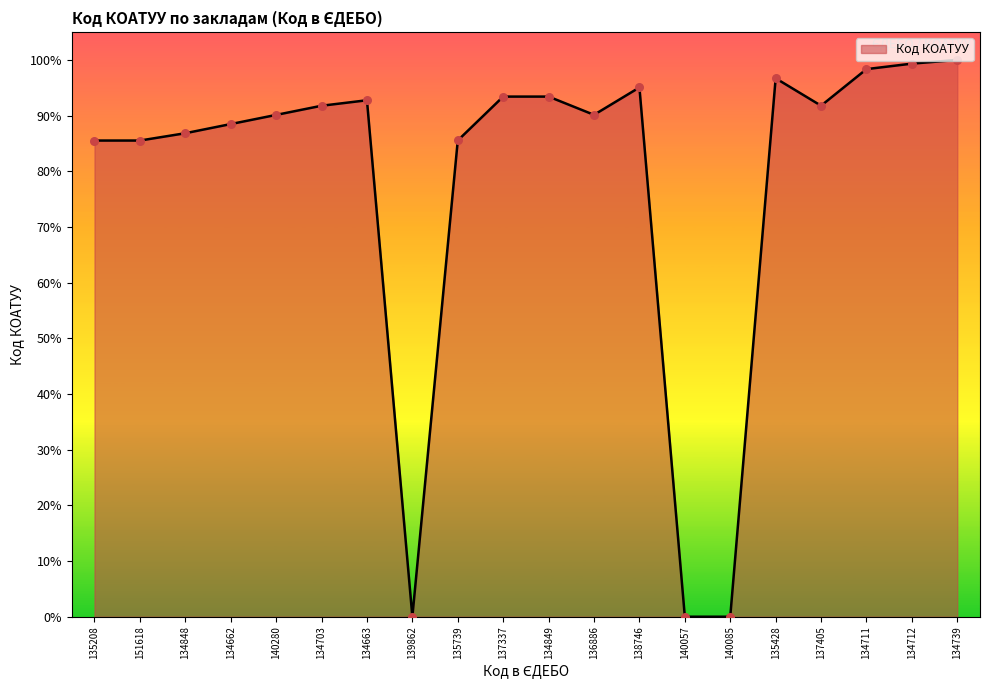

What is the change in value from 134662 to 134712?

+10.9